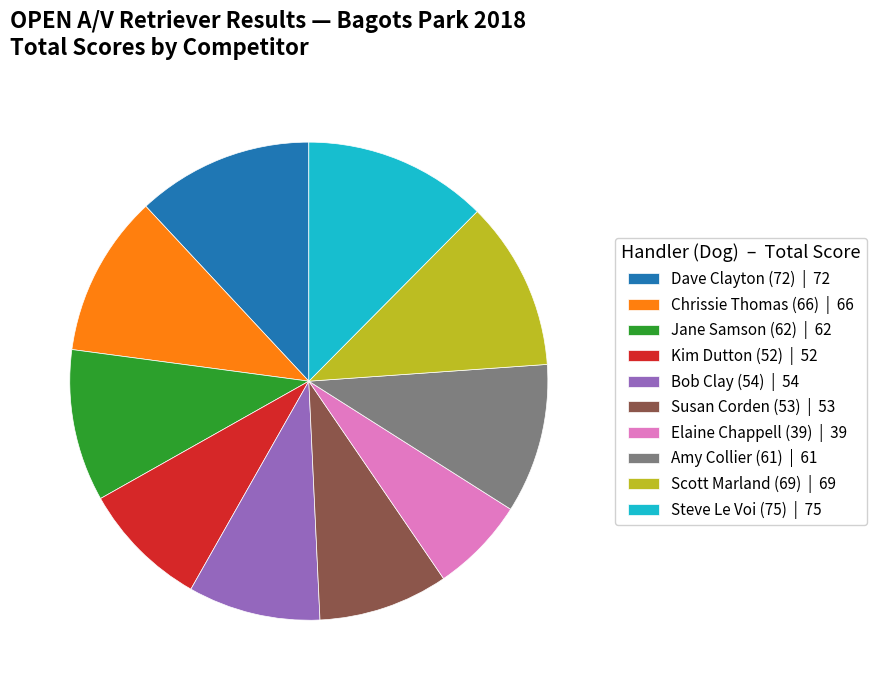

Does Chrissie Thomas (66) represent more than half of the total?

No